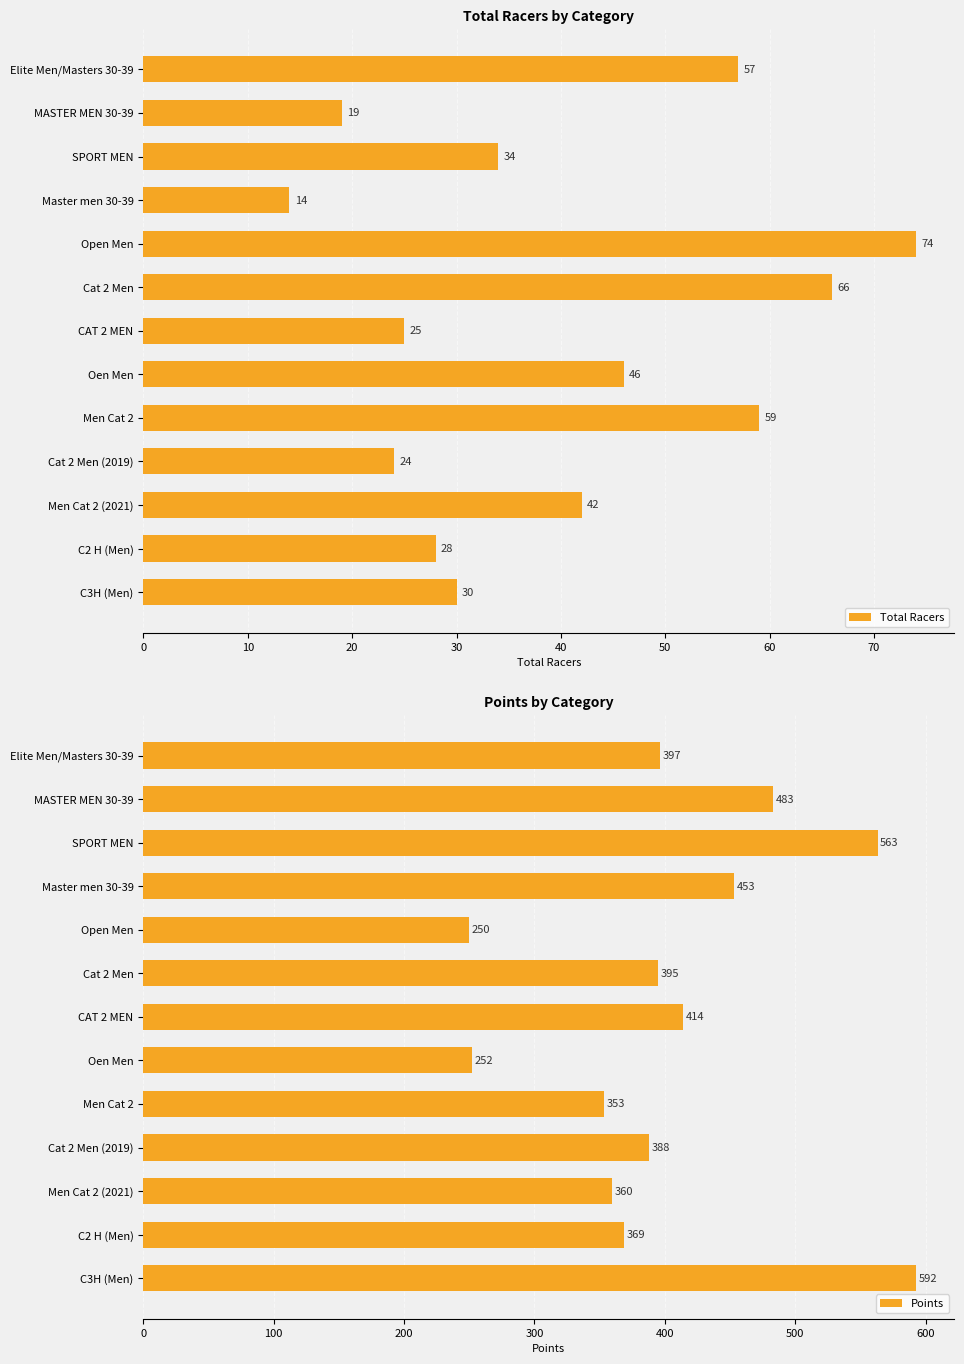

What is the value of the Points bar at the 8th from the left?

252.0